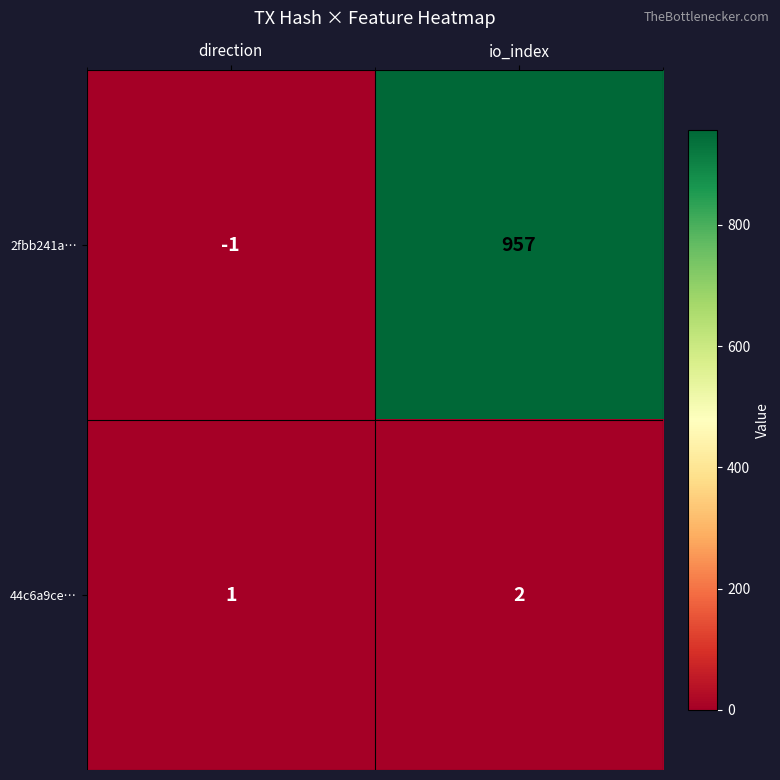

The 2fbb241a… series shows 494 at io_index. True or false?

False